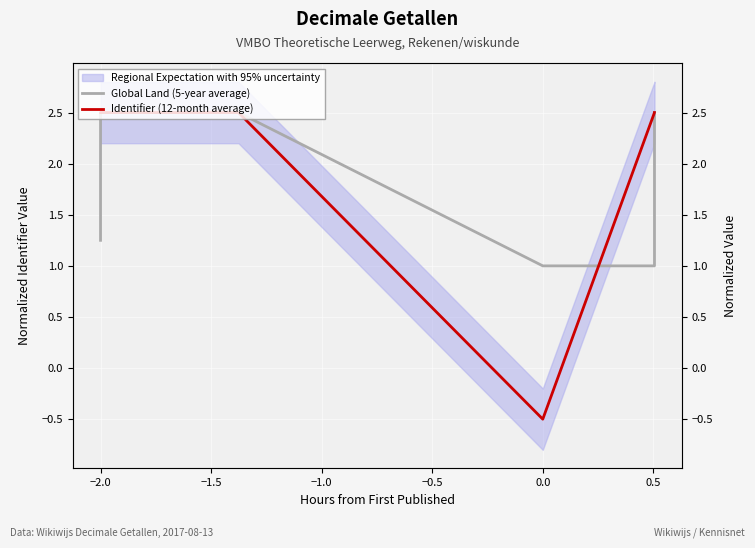

Reading left to right, extract all data points from this chart.

Global Land (5-year average): 1.2	2.5	2.5	2.5	1.0	1.0	2.5
Identifier (12-month average): 2.5	2.5	2.5	2.5	-0.5	2.5	2.5